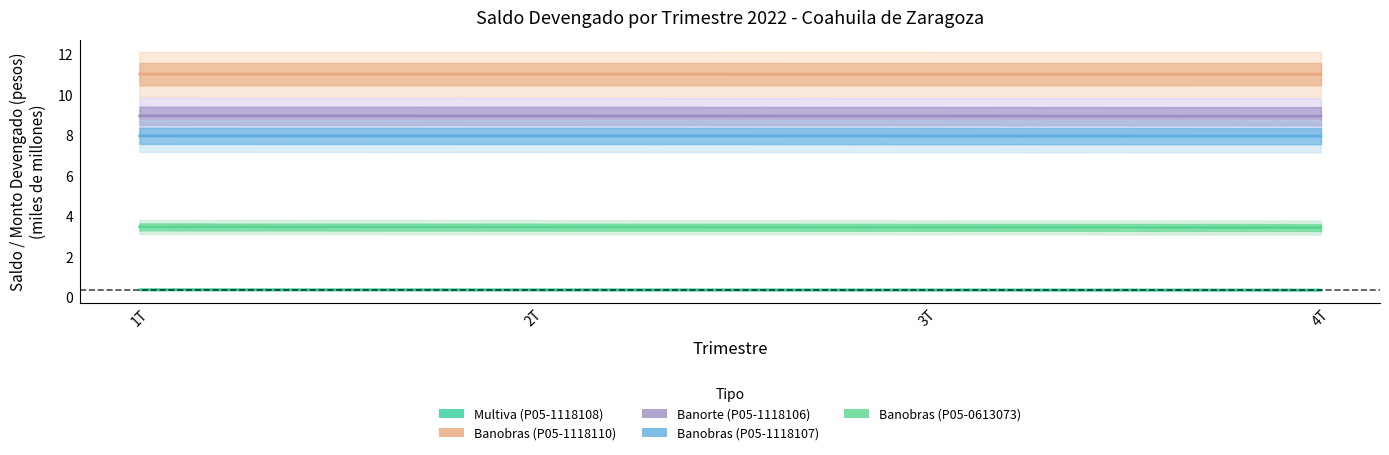

Count the Banobras (P05-1118107) values in the range 7 to 8.

4